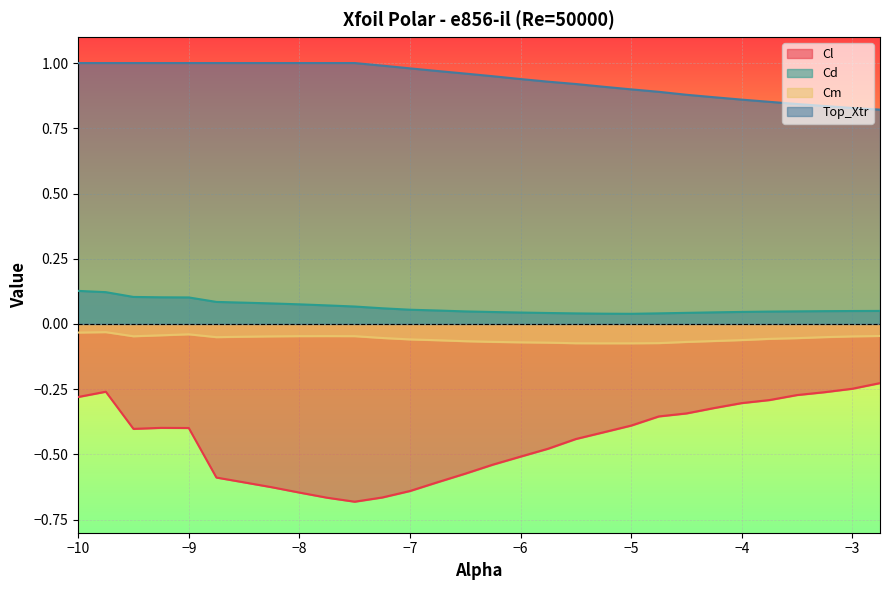

List the series in order of their peak value, highest first.

Top_Xtr, Cd, Cm, Cl